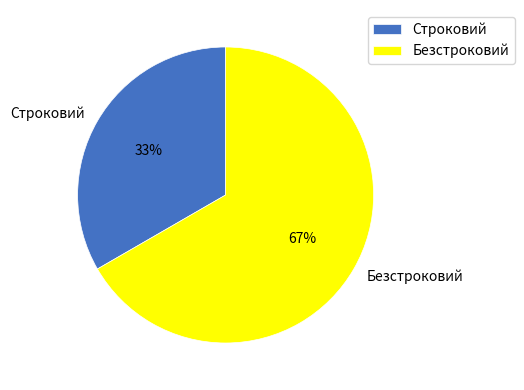

The Строковий slice represents 33% of the pie. True or false?

True